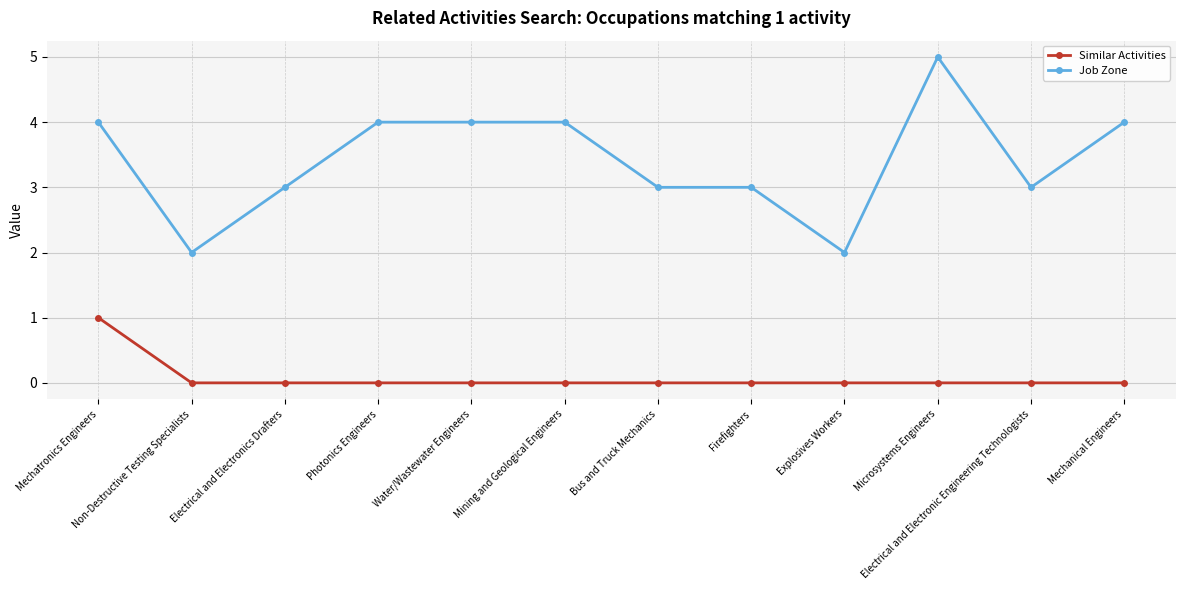

What is the label of the 9th point from the left?

Explosives Workers